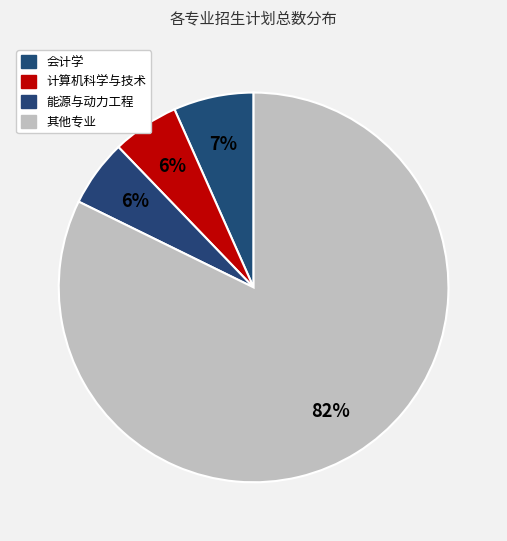

Count the number of slices in the pie.

4